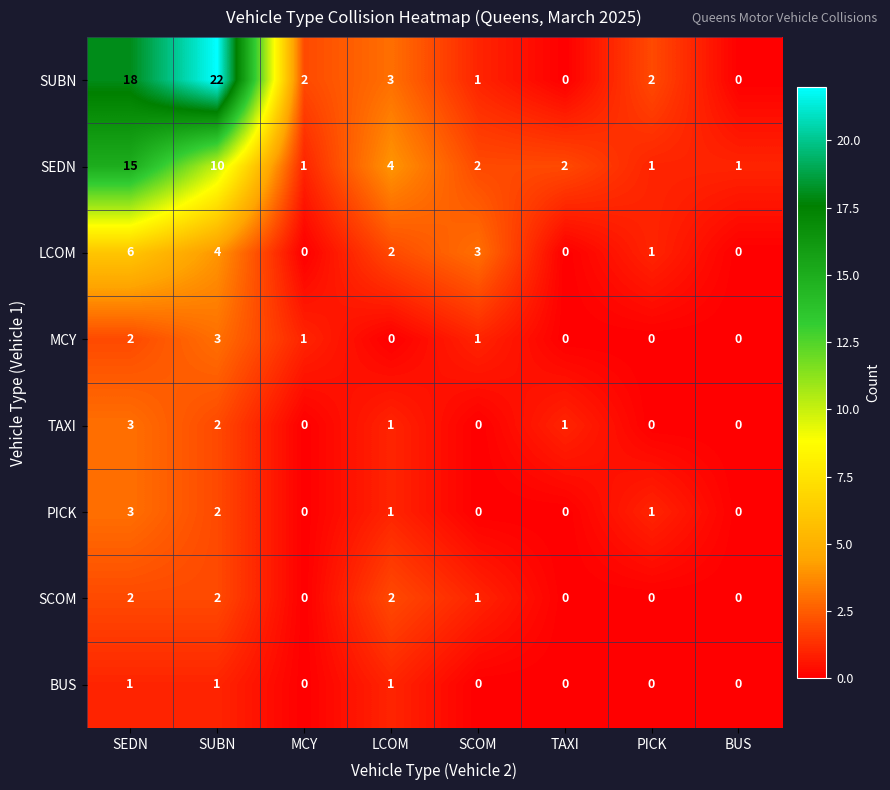

Which series has the largest range (max minus min)?

SUBN